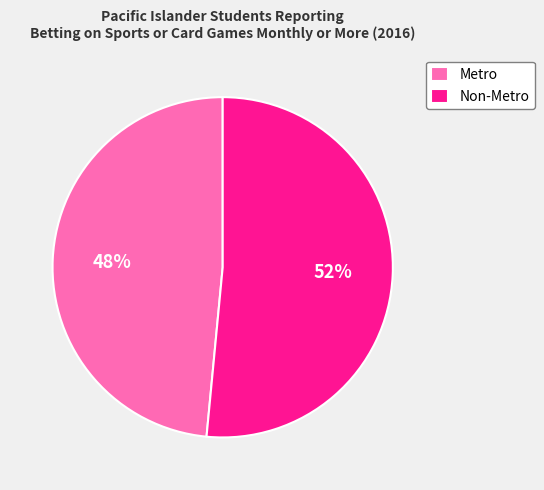

True or false: Metro accounts for 35% of the total.

False